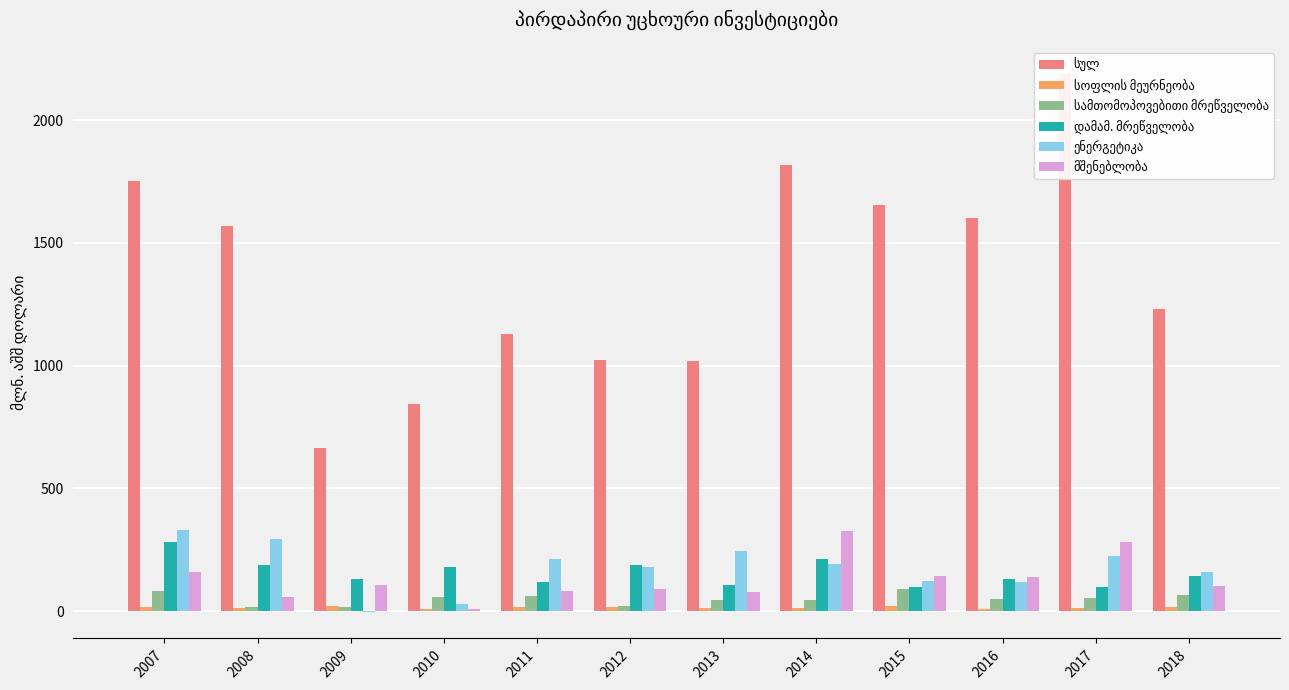

True or false: მშენებლობა has a value of 283.1 at 2017.

True